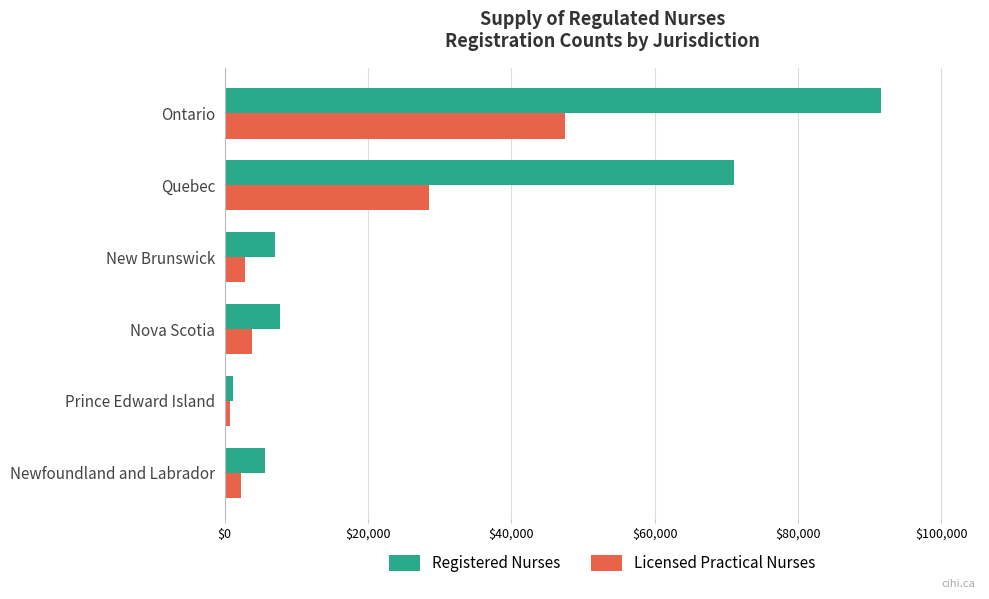

At which category is the sum across all series the highest?

Ontario